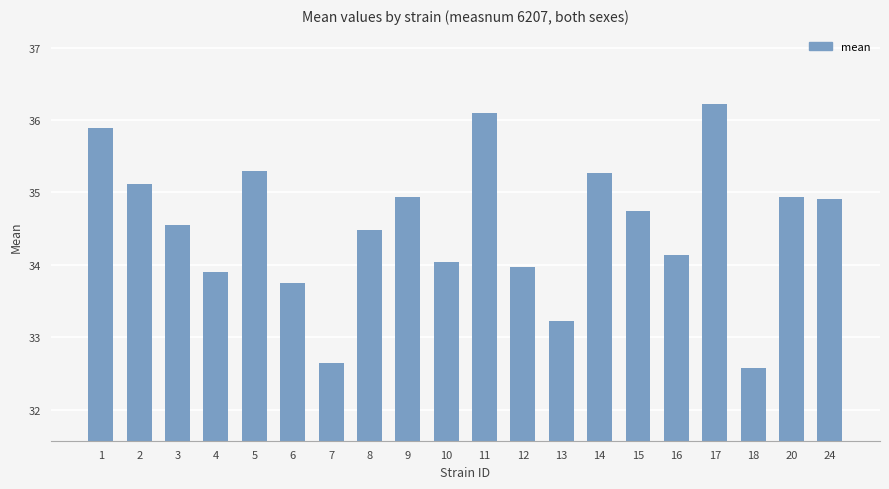

What is the value of the 2nd bar from the left?

35.1